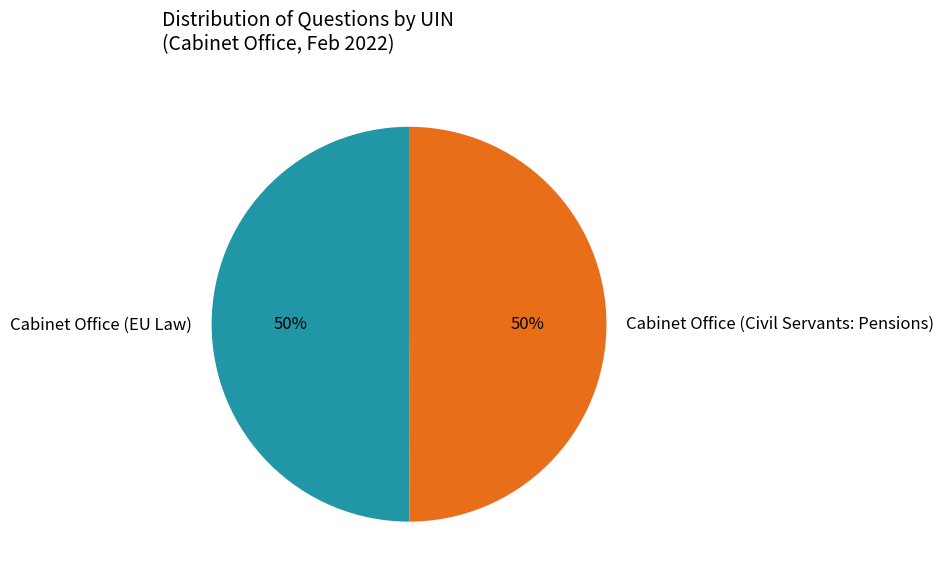

To the nearest percent, what portion does Cabinet Office (Civil Servants: Pensions) represent?

50%